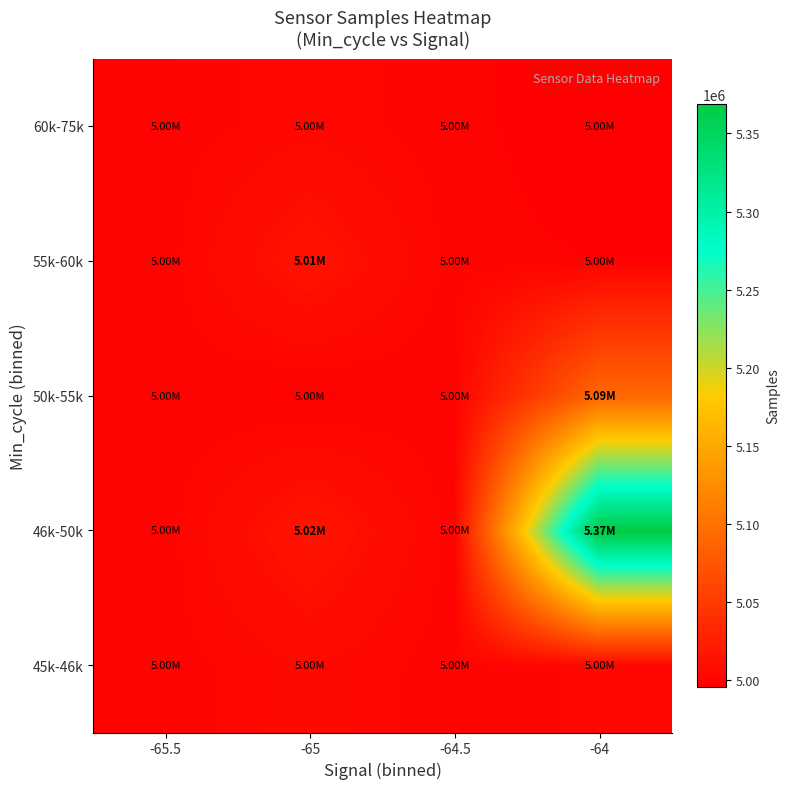

Count the number of categories in the chart.

4